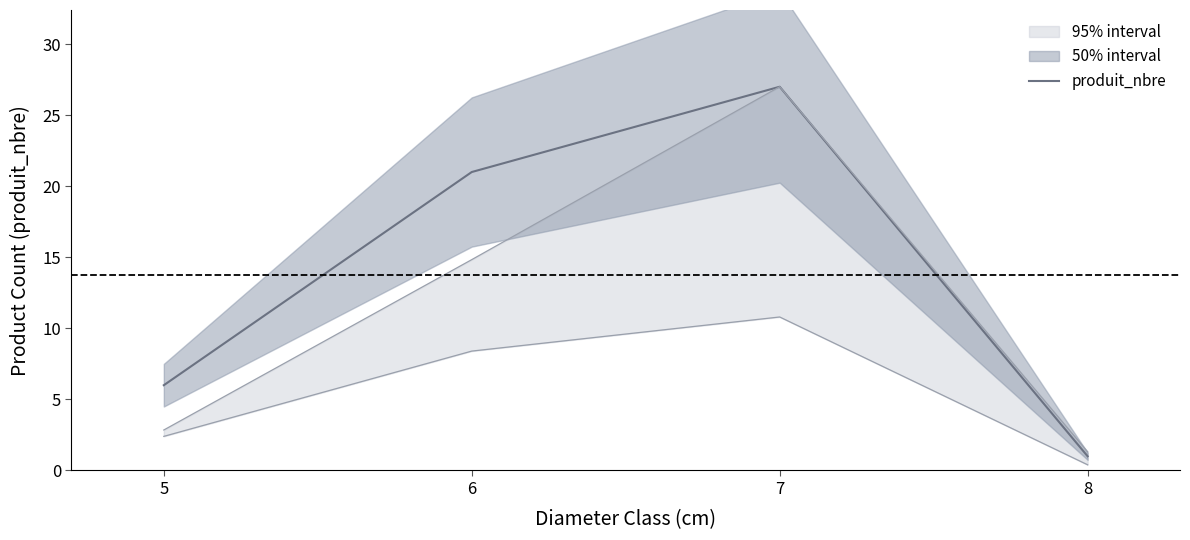

What is the greatest value displayed?

27